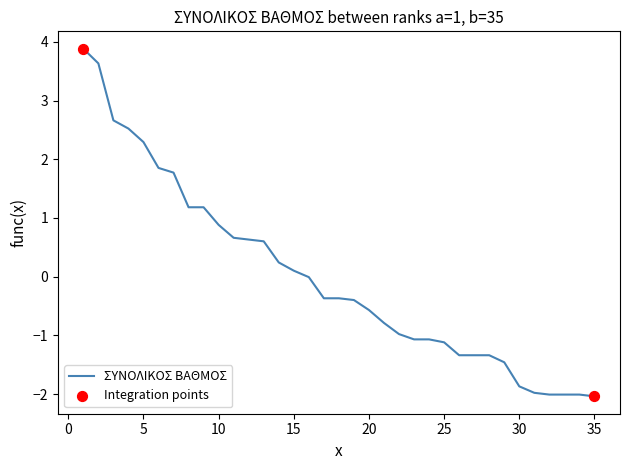

What is the difference between the maximum and minimum values?

5.9